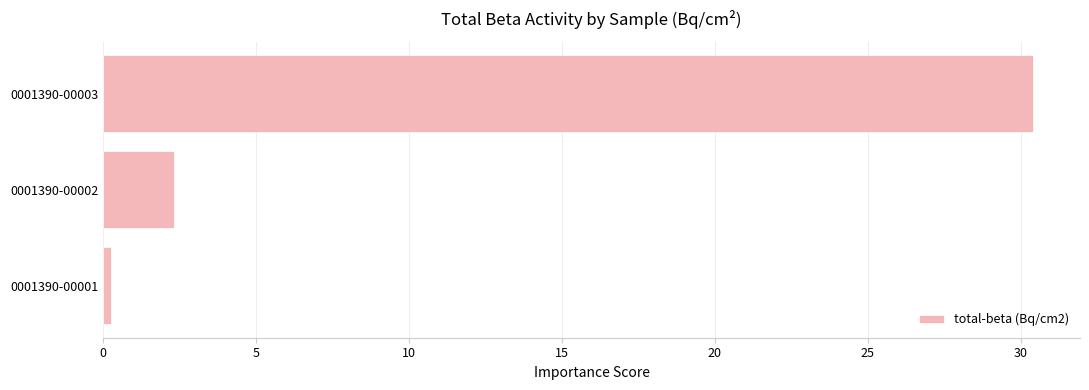

What is the difference between the maximum and minimum values?

30.2